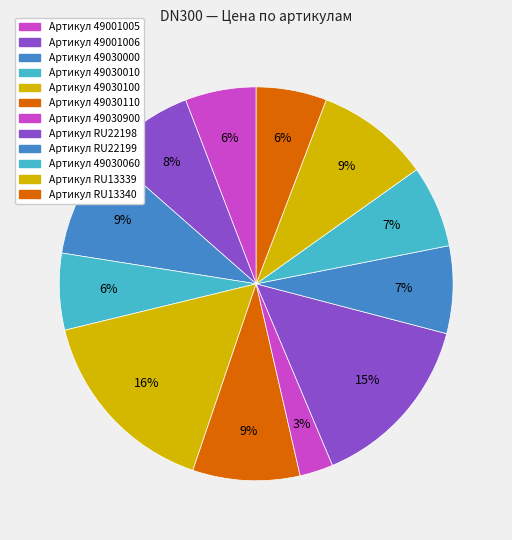

Count the number of slices in the pie.

12